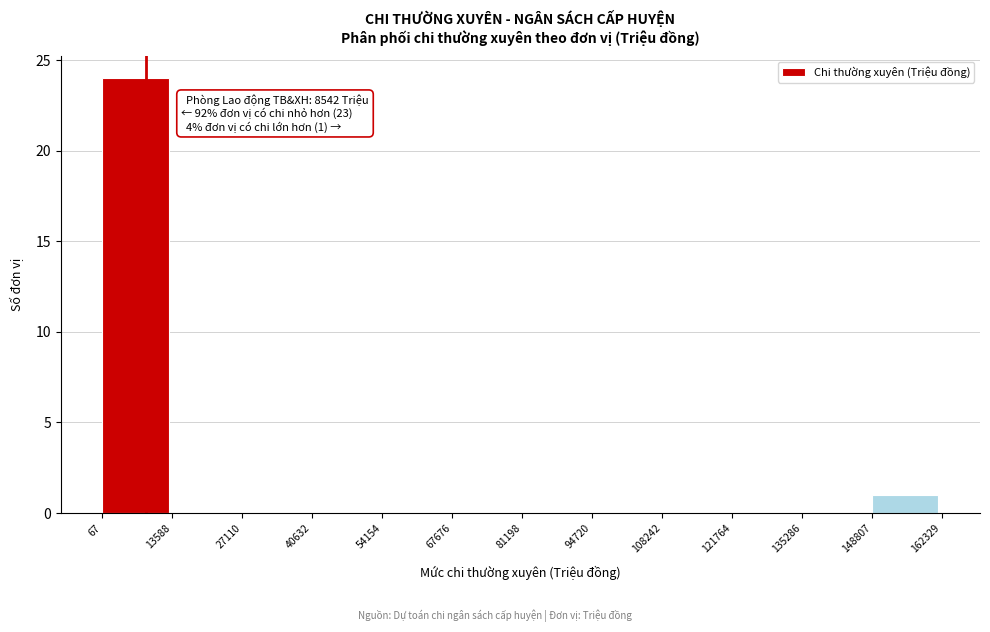

Over which range of the x-axis is the bar tallest?

67 to 13588